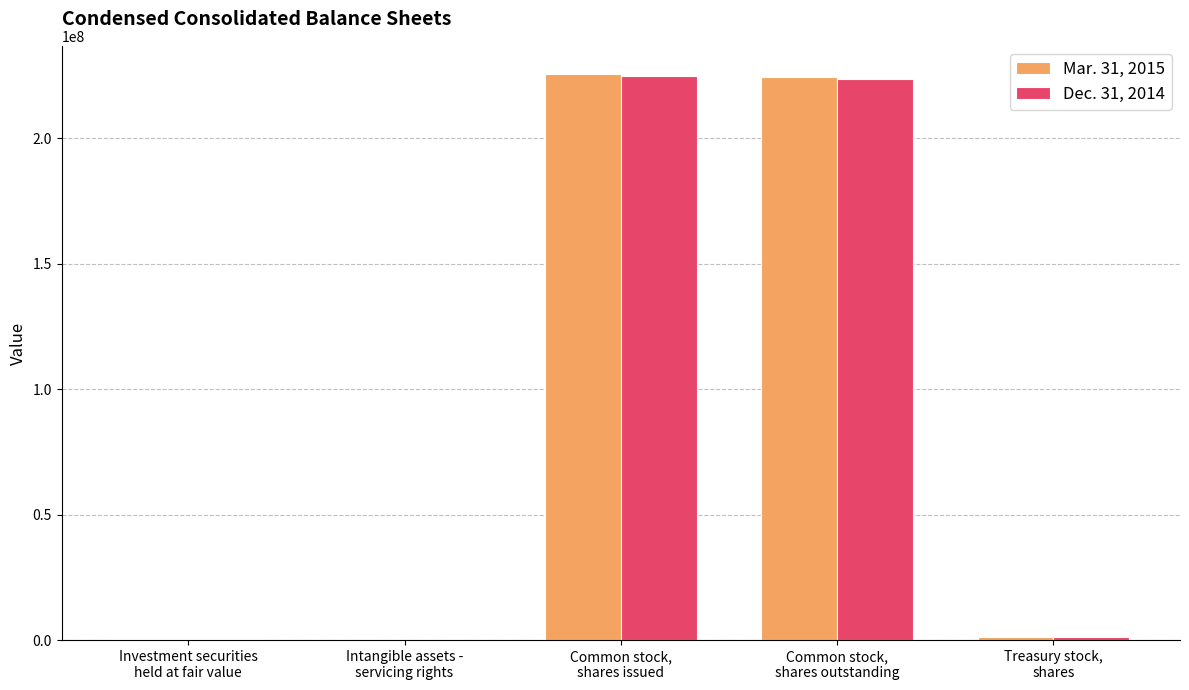

Between Intangible assets -
servicing rights and Treasury stock,
shares, which is larger?

Treasury stock,
shares